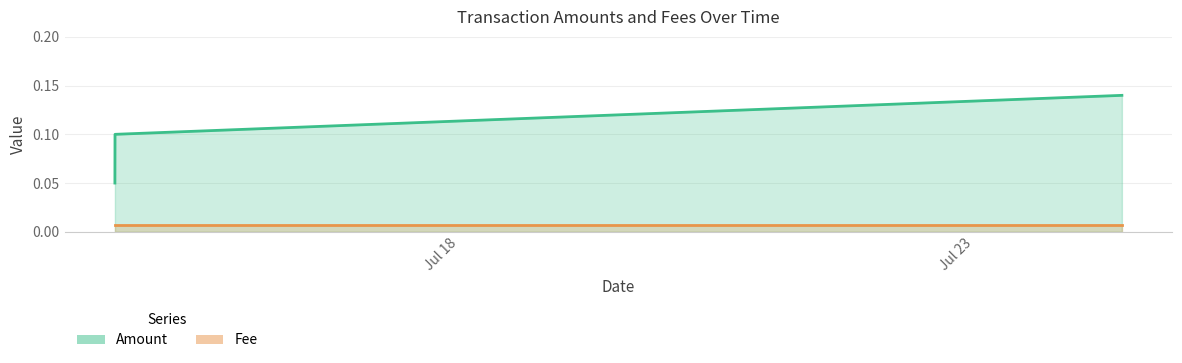

Does the chart have visible grid lines?

Yes